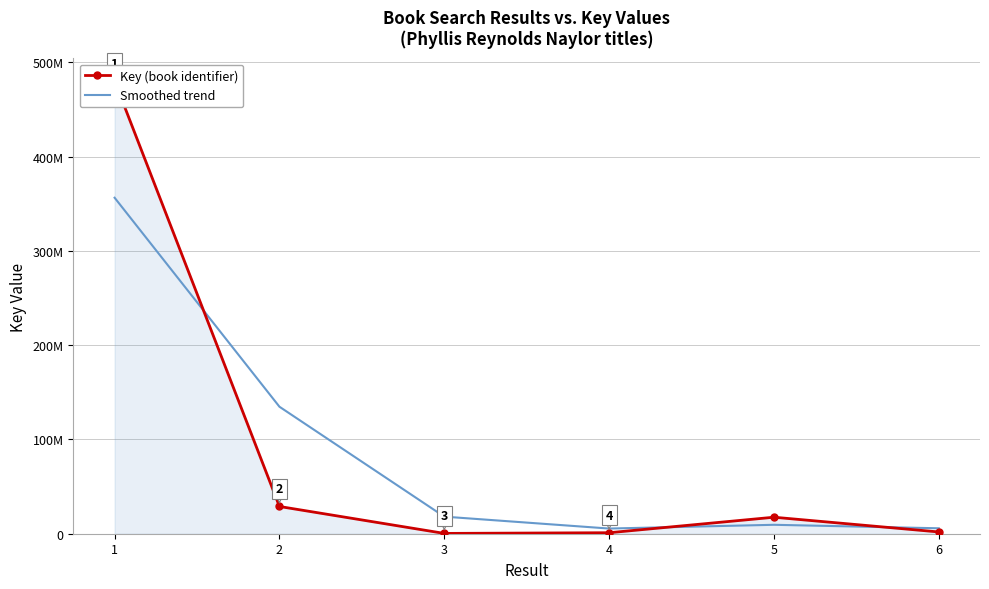

At which category is the sum across all series the highest?

1